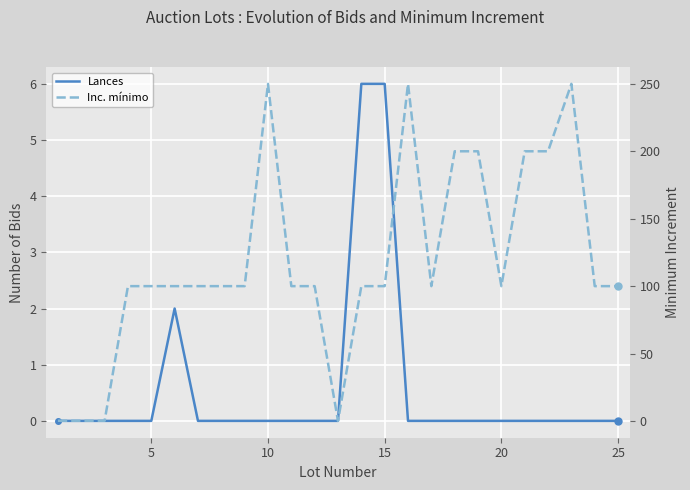

In Inc. mínimo, how many points are higher than both neighbors (excluding endpoints)?

3